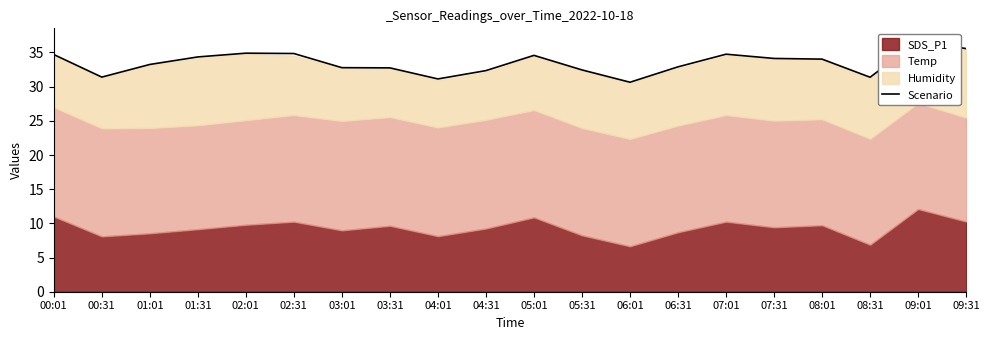

How many lines are shown in the chart?

1